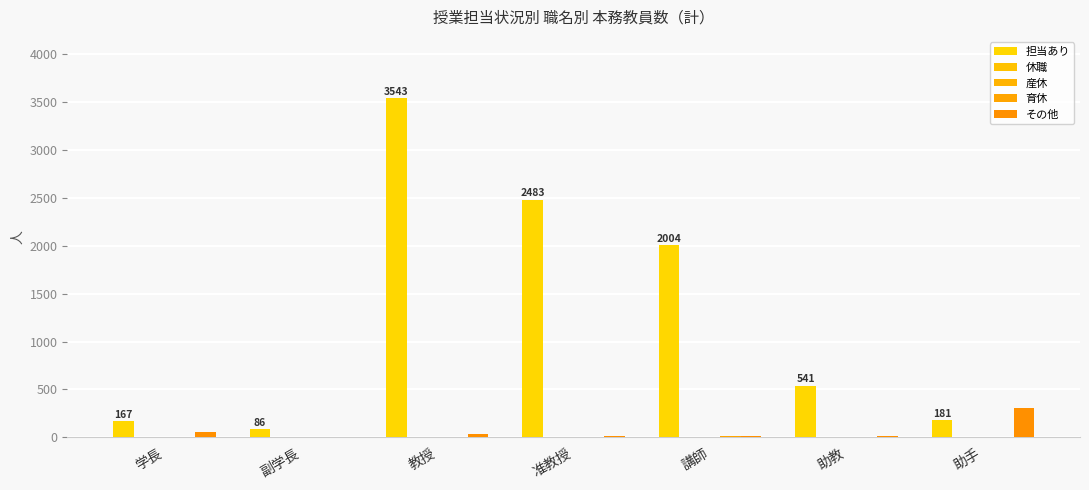

At which category is the sum across all series the highest?

教授